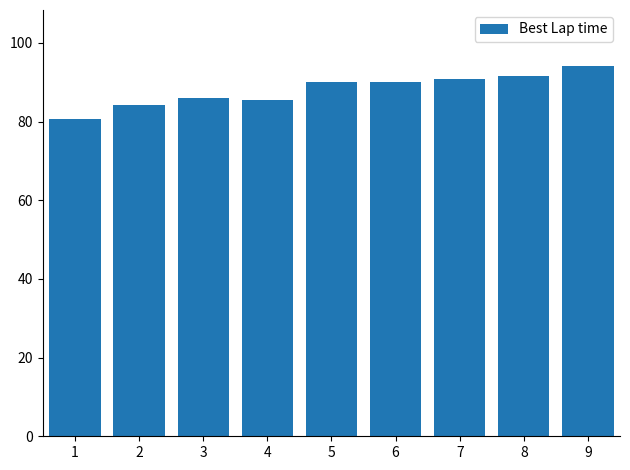

What is the difference between the second highest and second lowest values?

7.3